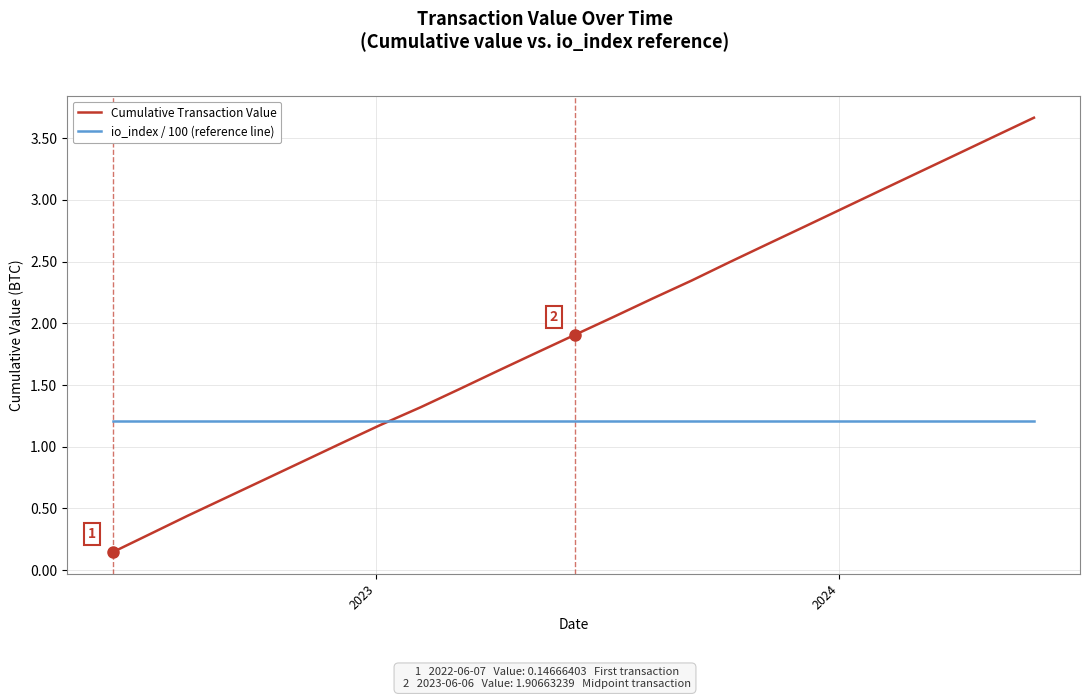

What are all the series names shown in the legend?

Cumulative Transaction Value, io_index / 100 (reference line)